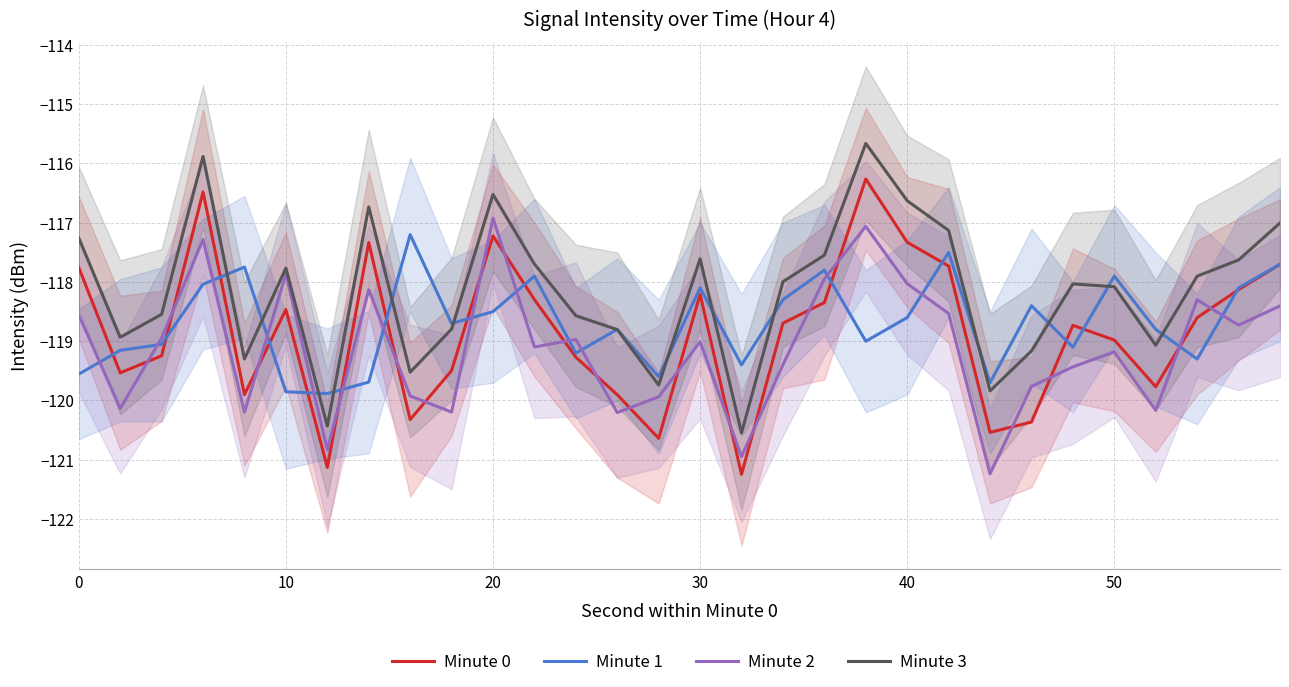

Which series ends up on top after the final intersection of Minute 1 and Minute 3?

Minute 3